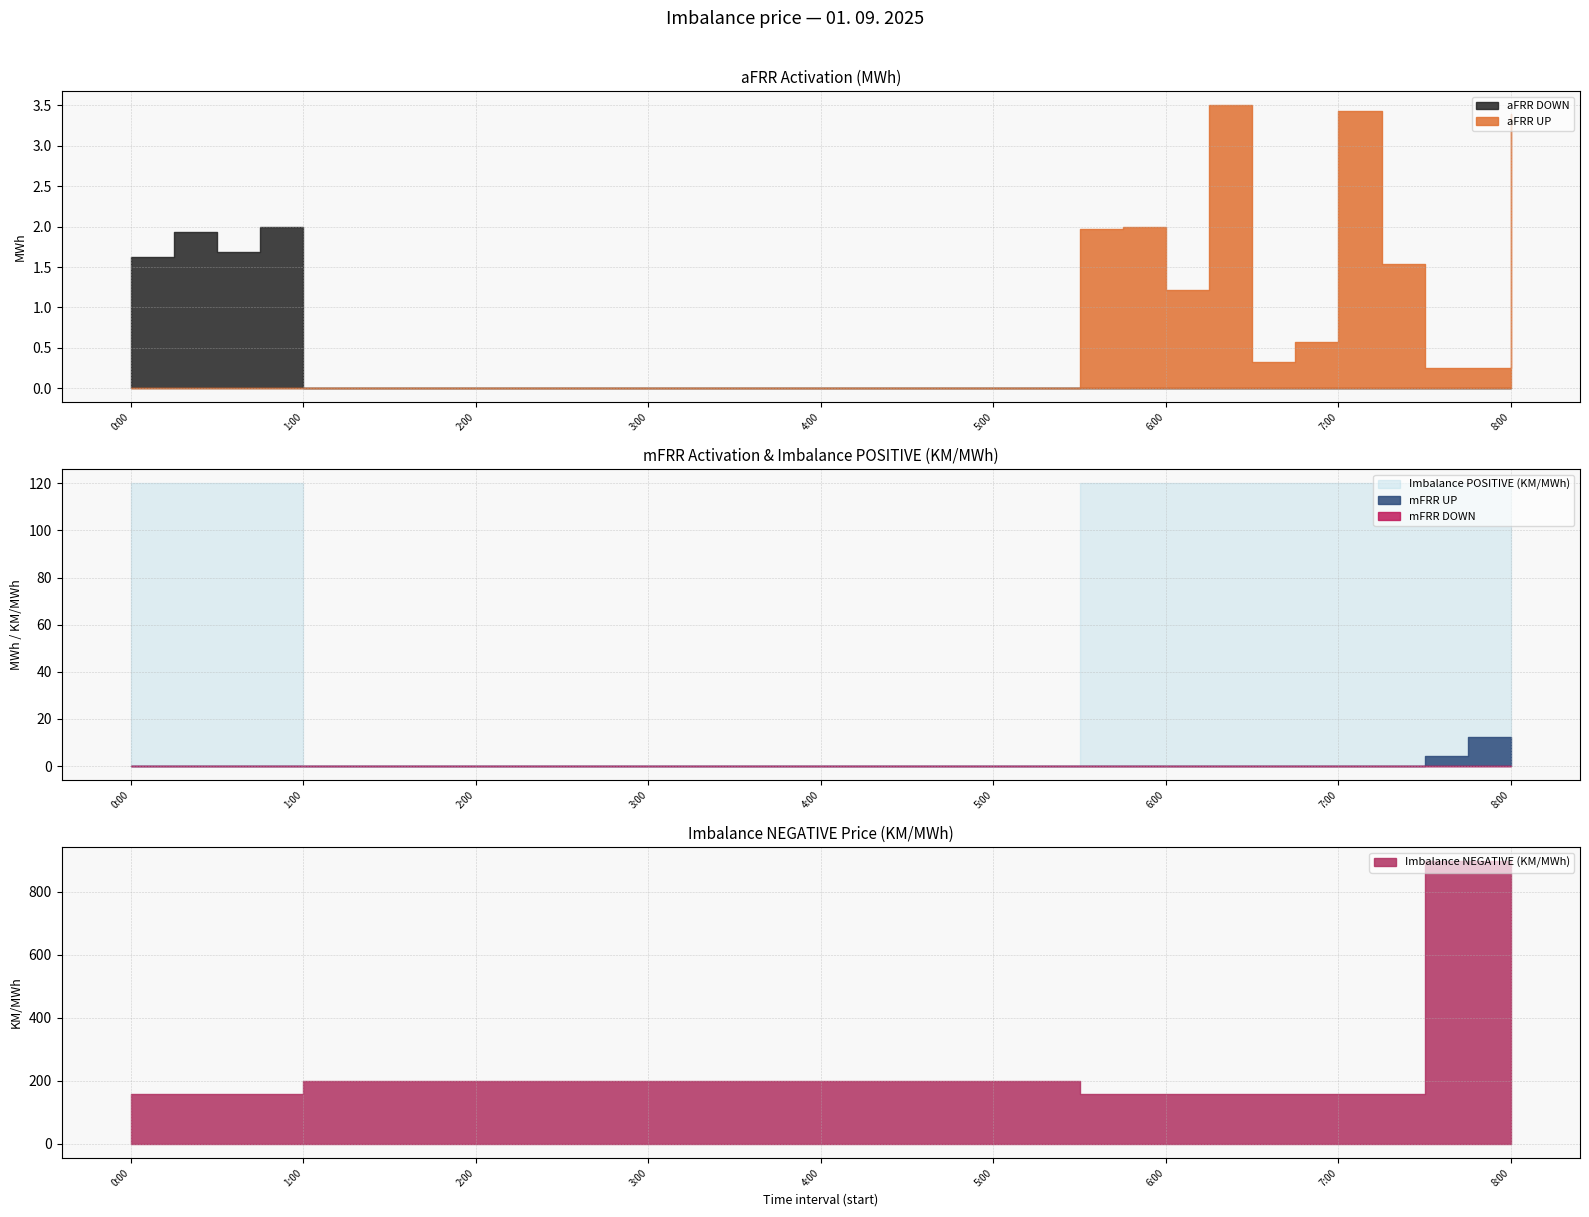

Is it true that aFRR_UP equals 0.0 at 2:30?

True